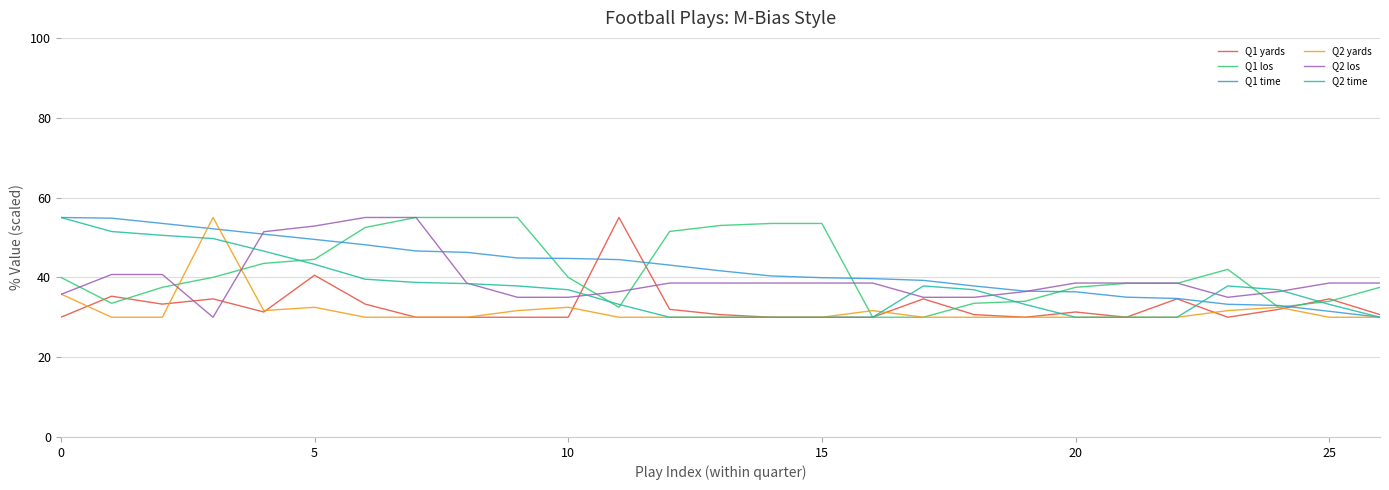

Does the chart have visible grid lines?

Yes